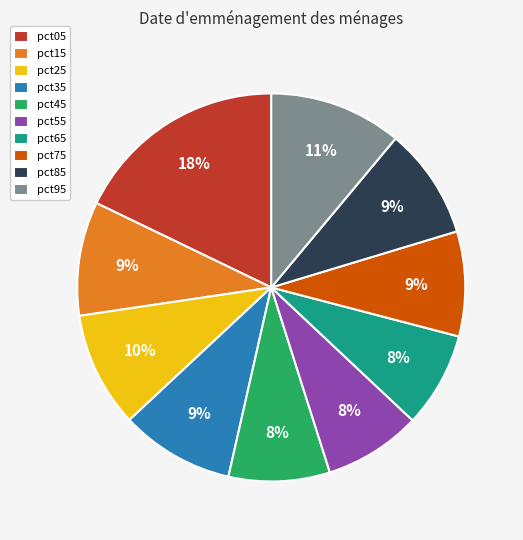

Which slice is the largest?

pct05